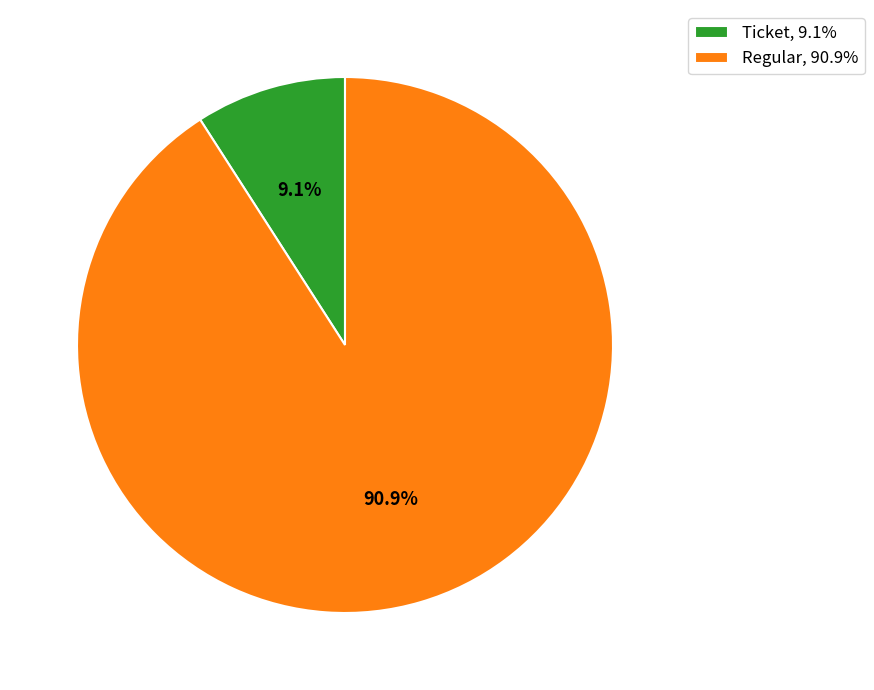

To the nearest percent, what is the difference between the largest and smallest slice percentages?

82%